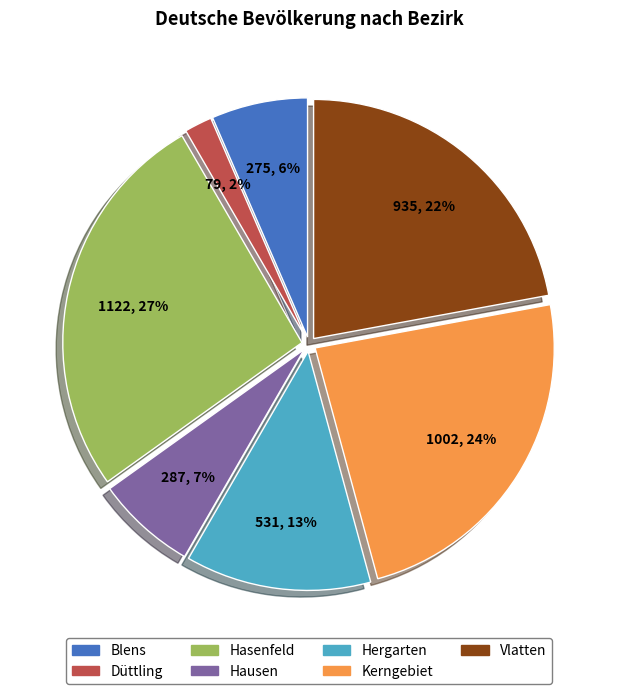

To the nearest percent, what is the difference between the largest and smallest slice percentages?

25%